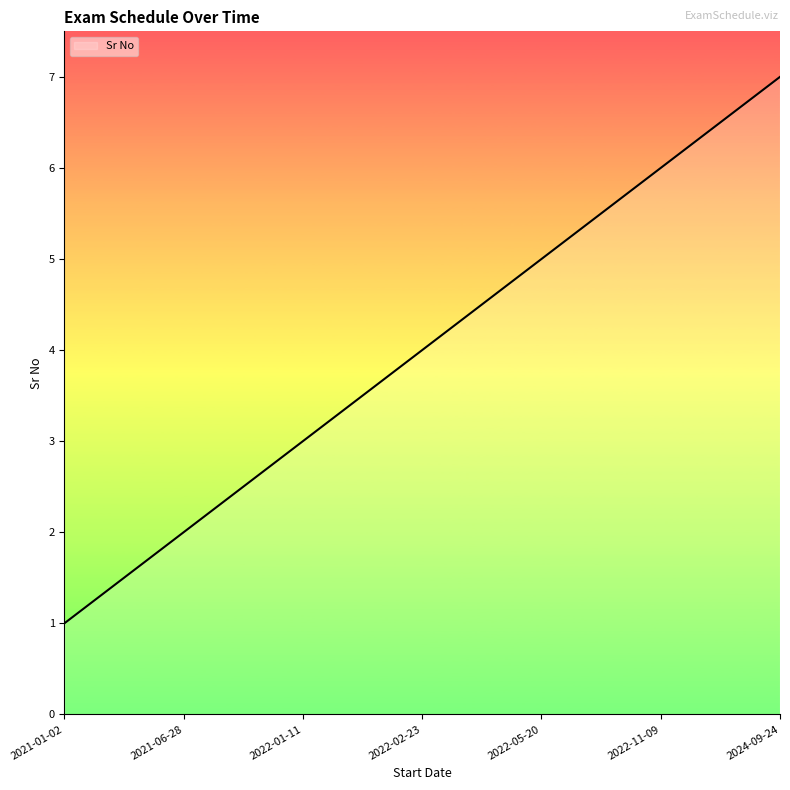

Rank the categories by value from lowest to highest.

2021-01-02, 2021-06-28, 2022-01-11, 2022-02-23, 2022-05-20, 2022-11-09, 2024-09-24